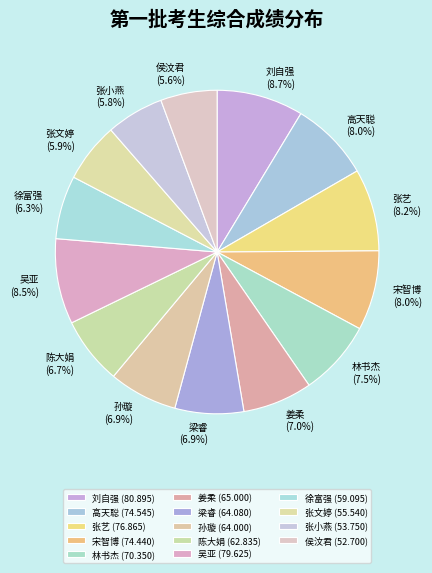

To the nearest percent, what is the combined percentage of 吴亚 and 张小燕?

14%